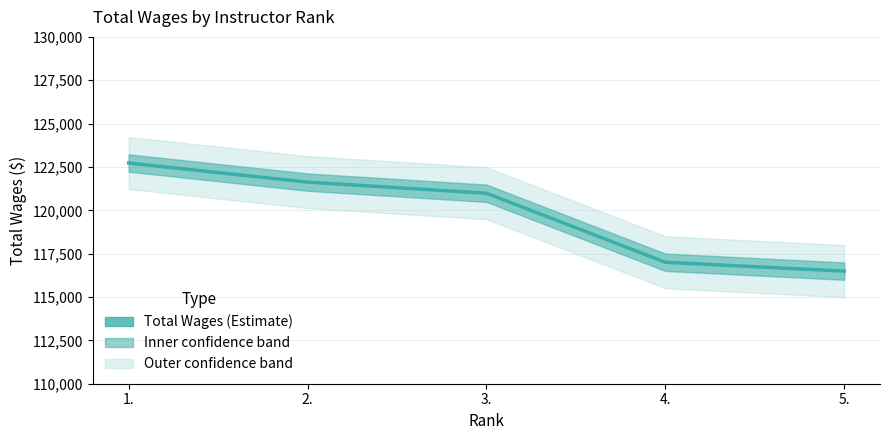

True or false: the data shows 116493 at 5..

True